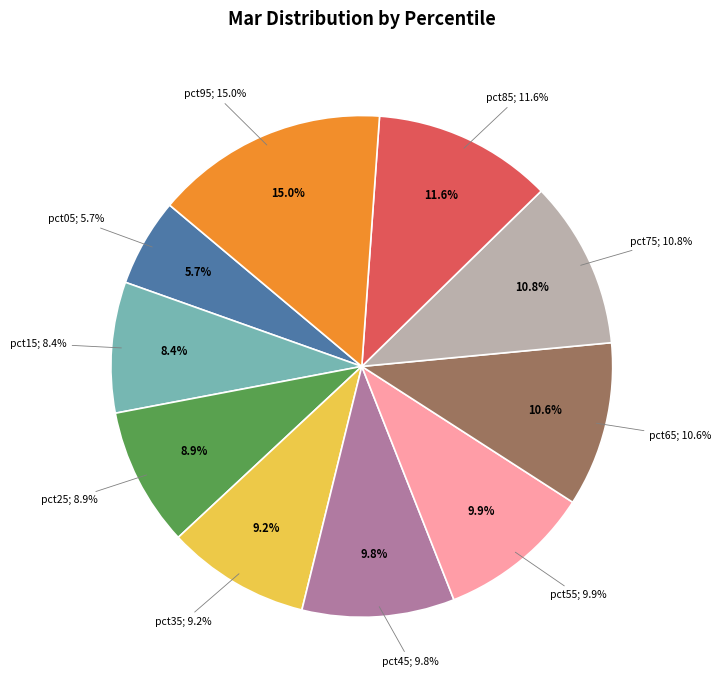

Which category has the biggest portion of the pie?

pct95